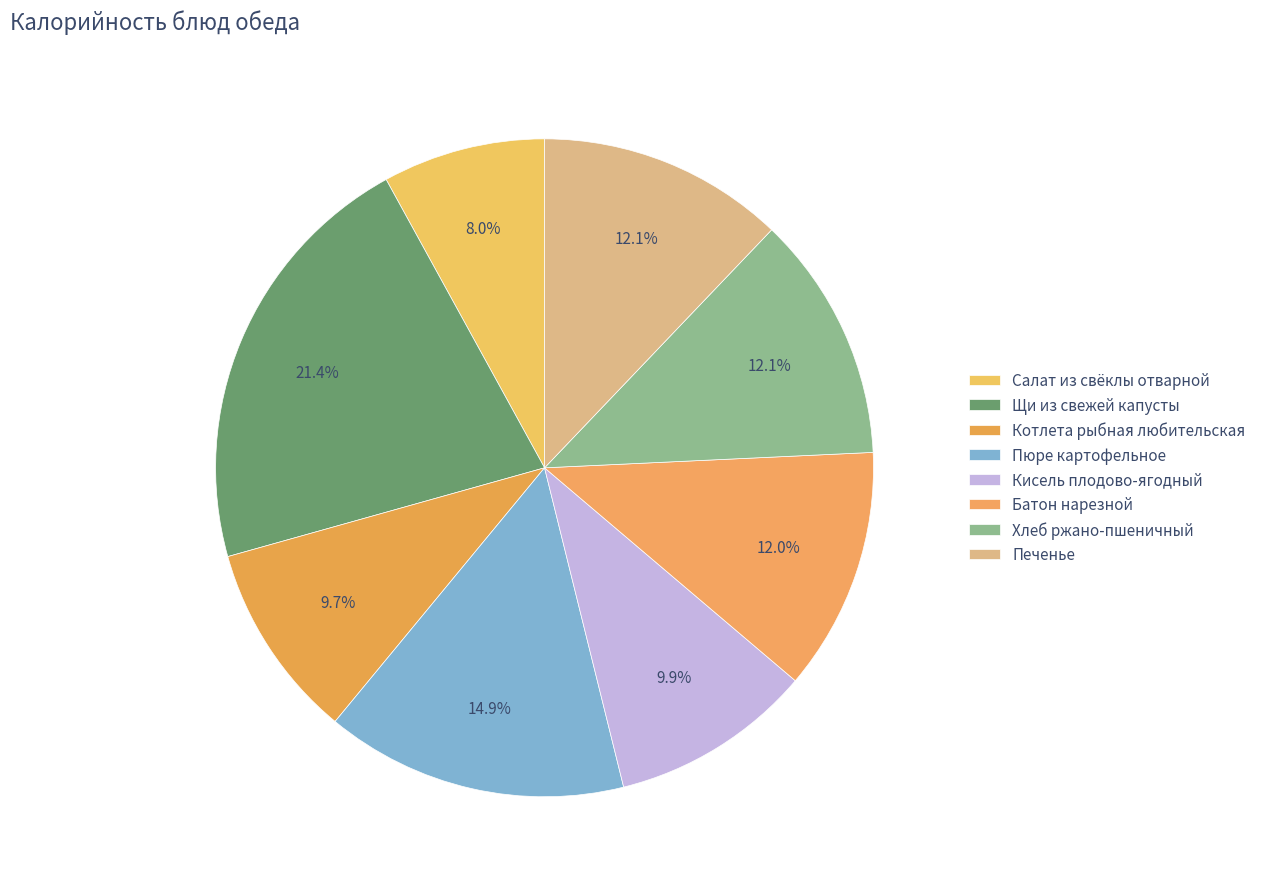

How many segments does this pie chart have?

8